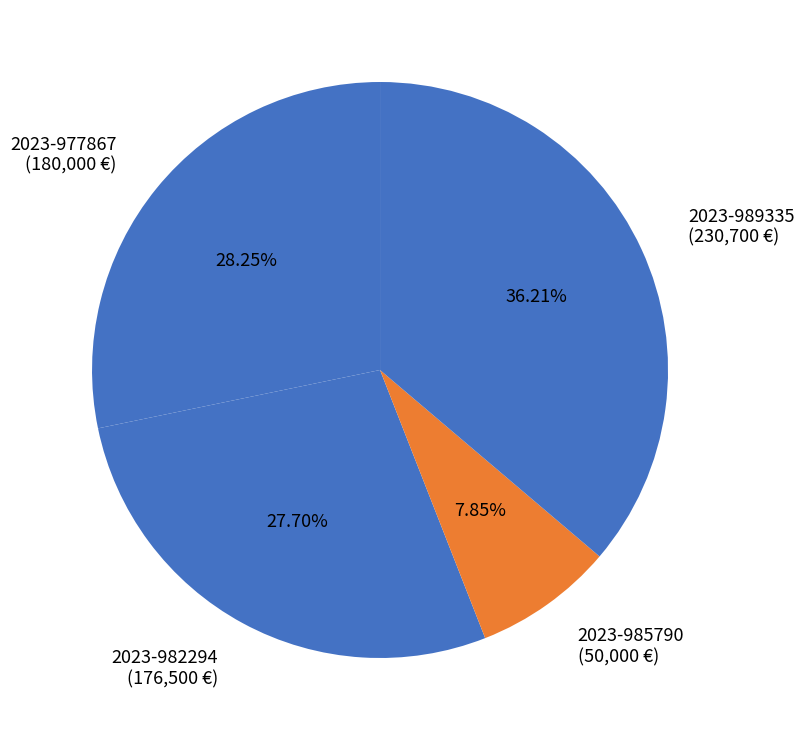

What is the total percentage of 2023-985790 and 2023-977867?

36.1%